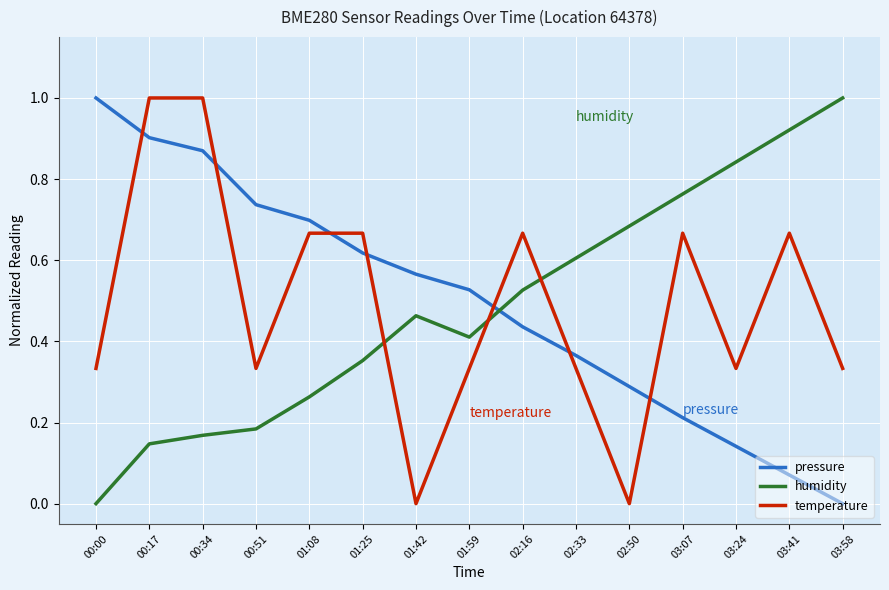

Between 03:41 and 03:58, which series saw the biggest shift?

temperature